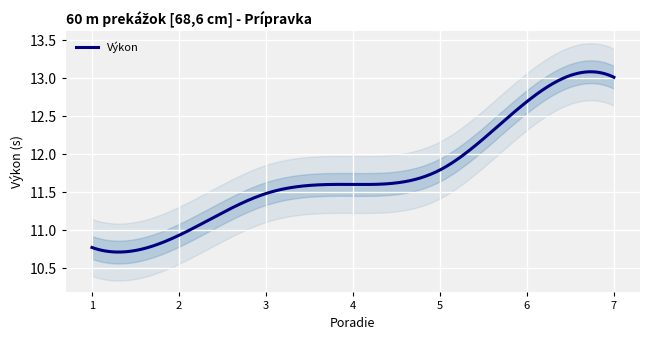

The value at Čahoj Gabriel is 18.0. True or false?

False